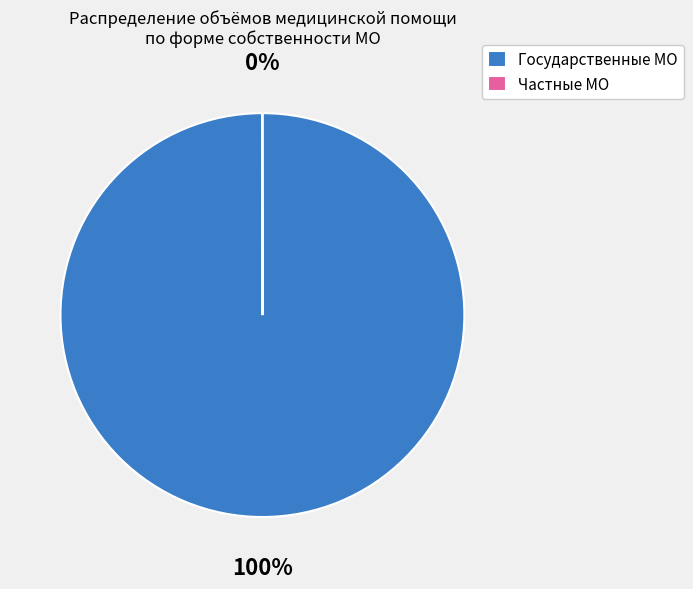

To the nearest percent, what is the difference between the largest and smallest slice percentages?

100%